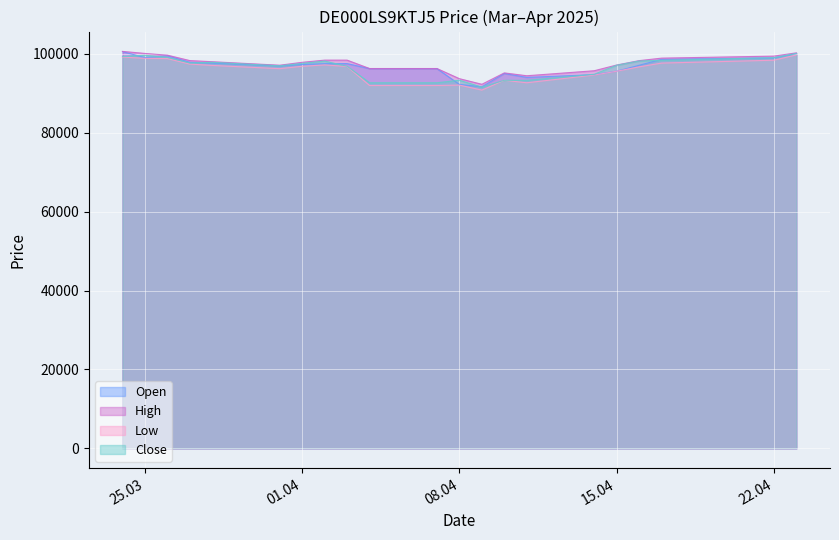

What is the total value across all series at 10.04.2025?

376885